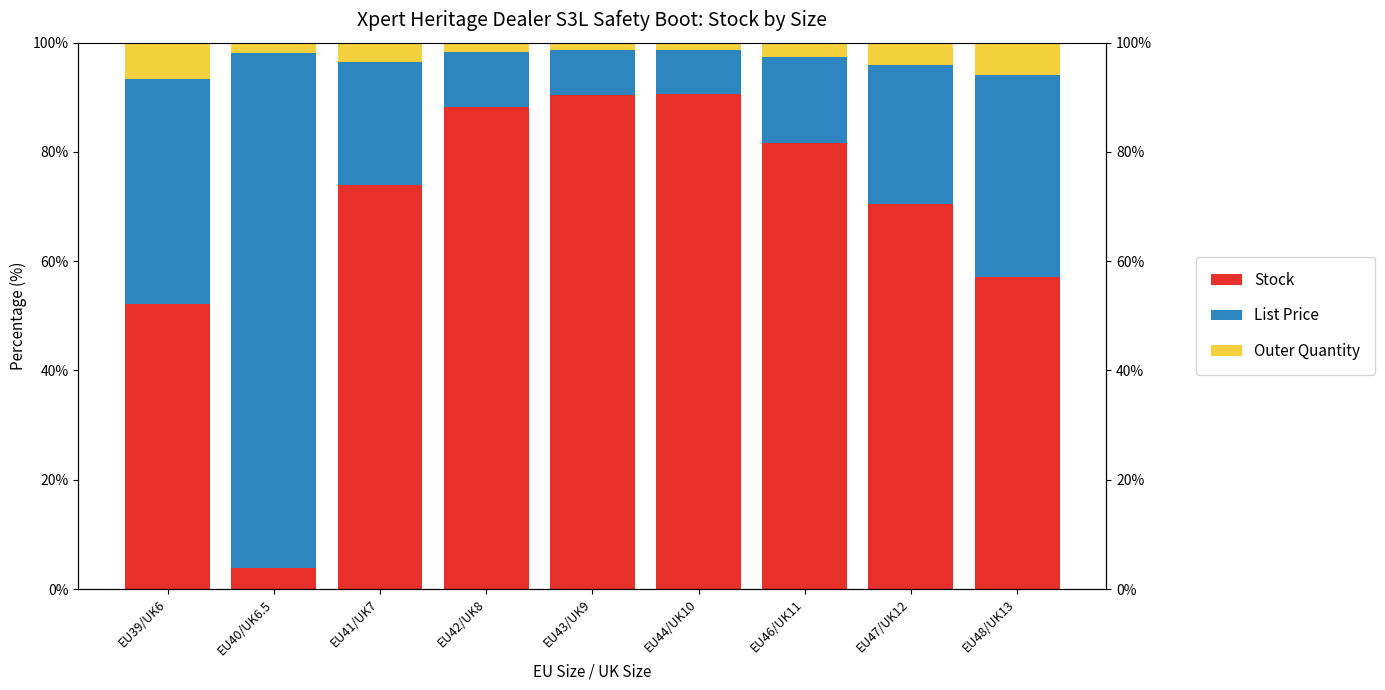

What is the difference between the second highest and second lowest values in the Stock series?

38.3